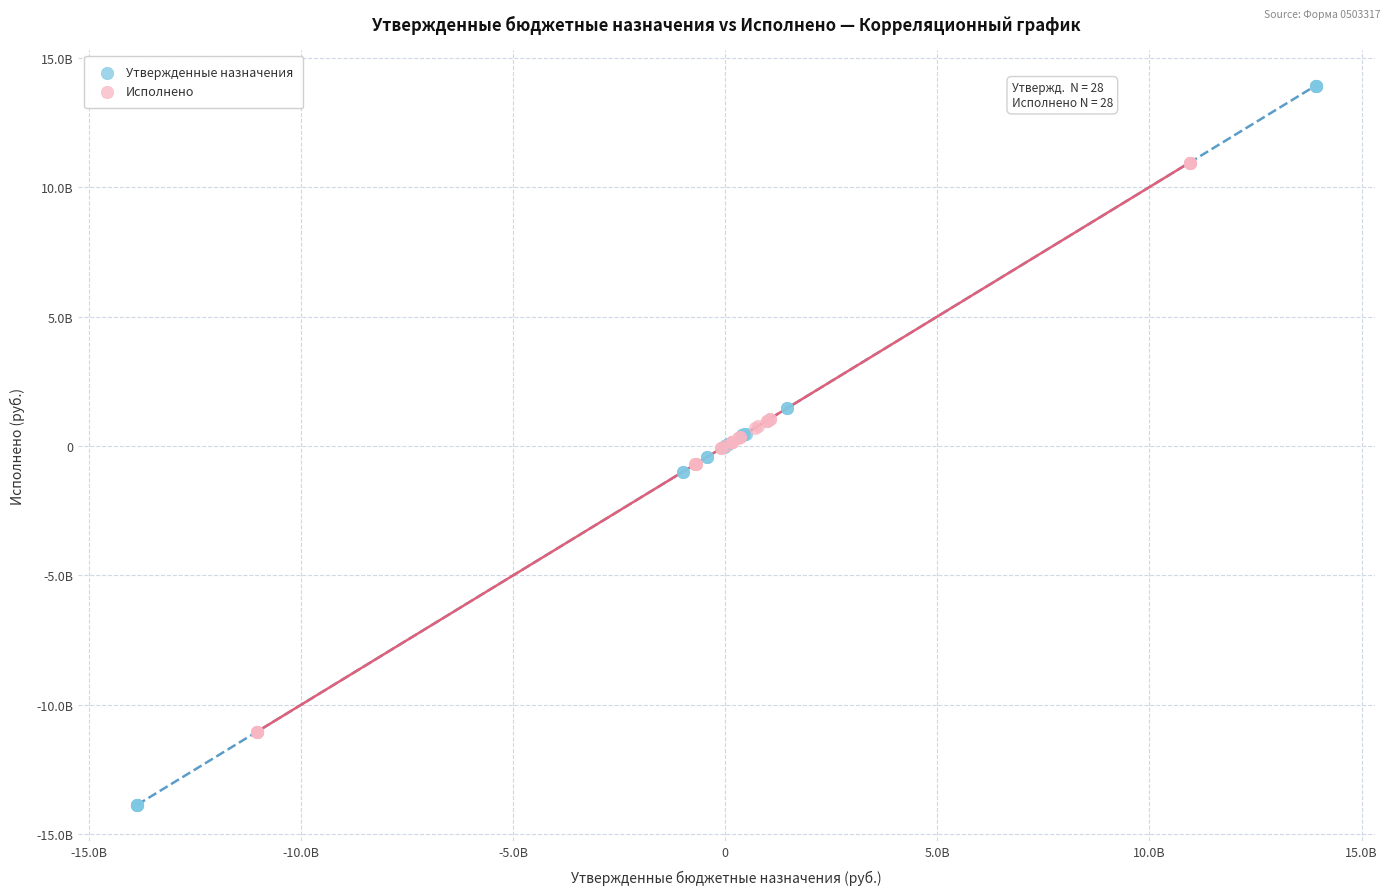

Which series reaches the maximum Y coordinate?

Утвержденные назначения